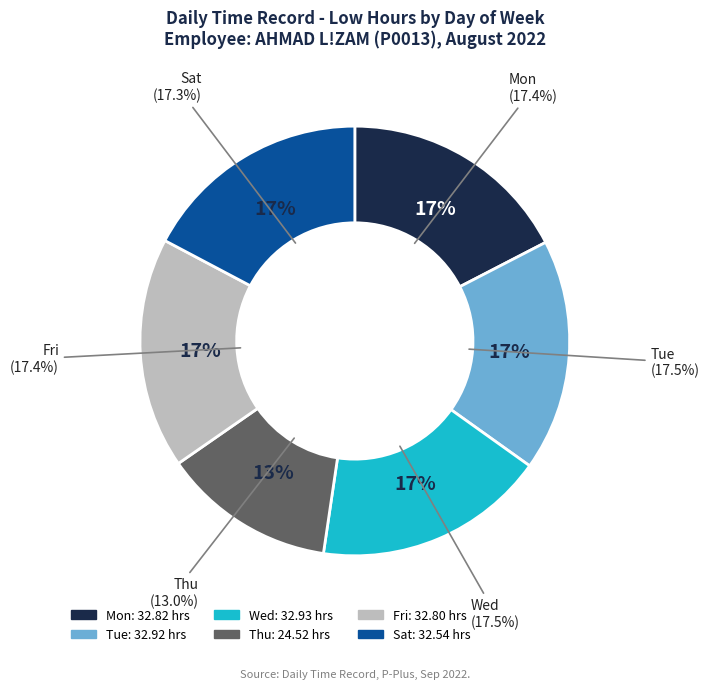

Does 22 account for over 50% of the chart?

No